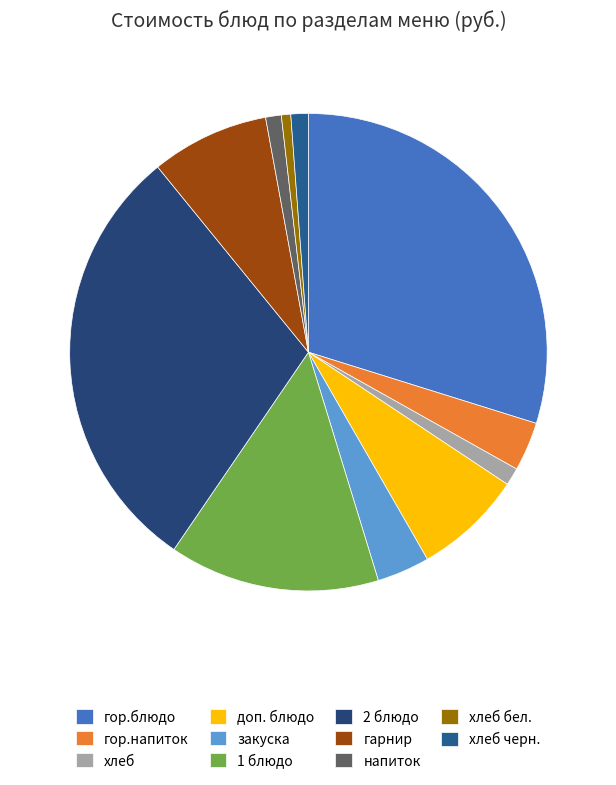

Rank the categories by value from highest to lowest.

гор.блюдо, 2 блюдо, 1 блюдо, гарнир, доп. блюдо, закуска, гор.напиток, хлеб, хлеб черн., напиток, хлеб бел.